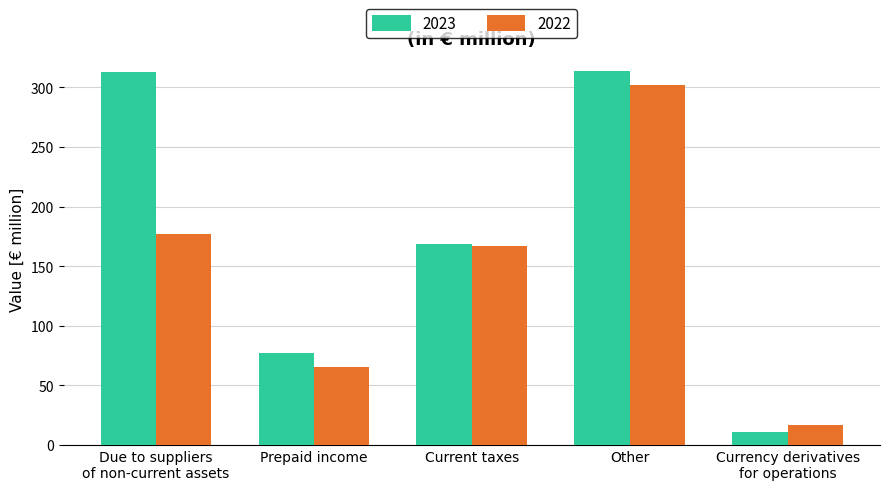

At which label does 2022 first exceed 167?

Due to suppliers
of non-current assets